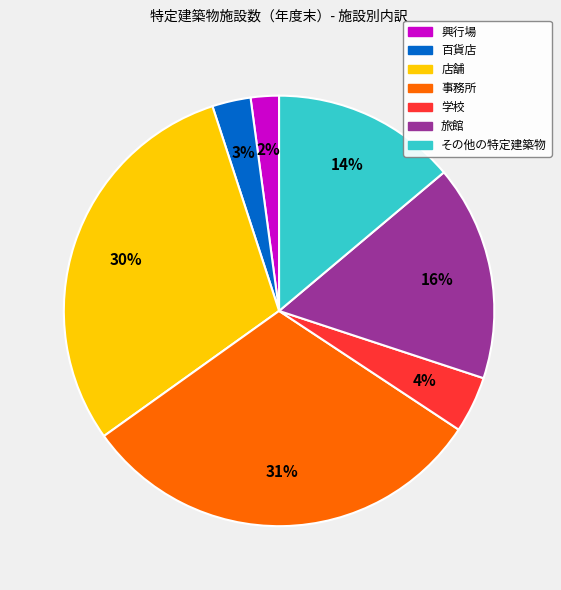

Count the number of slices in the pie.

7